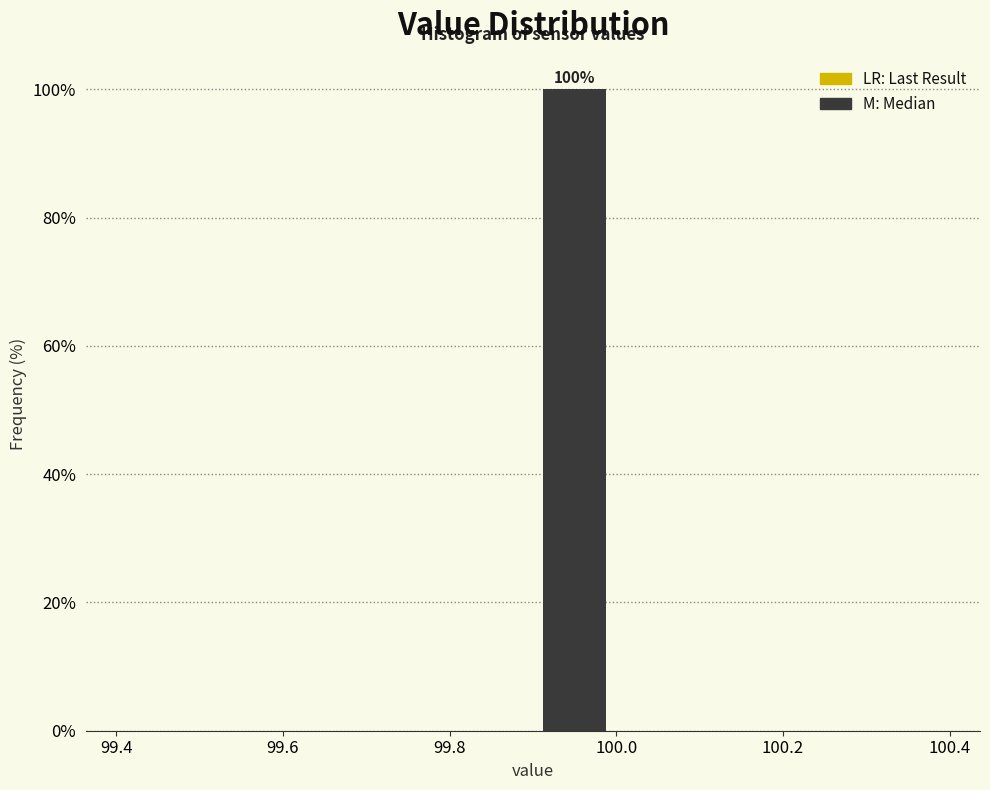

Over which range of the x-axis is the bar tallest?

99.9 to 100.0